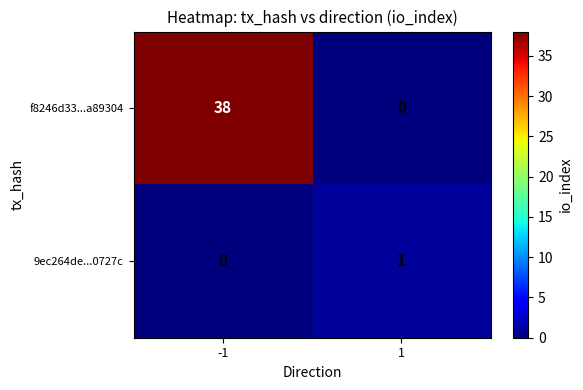

Between -1 and 1, which series saw the biggest shift?

f8246d33...a89304